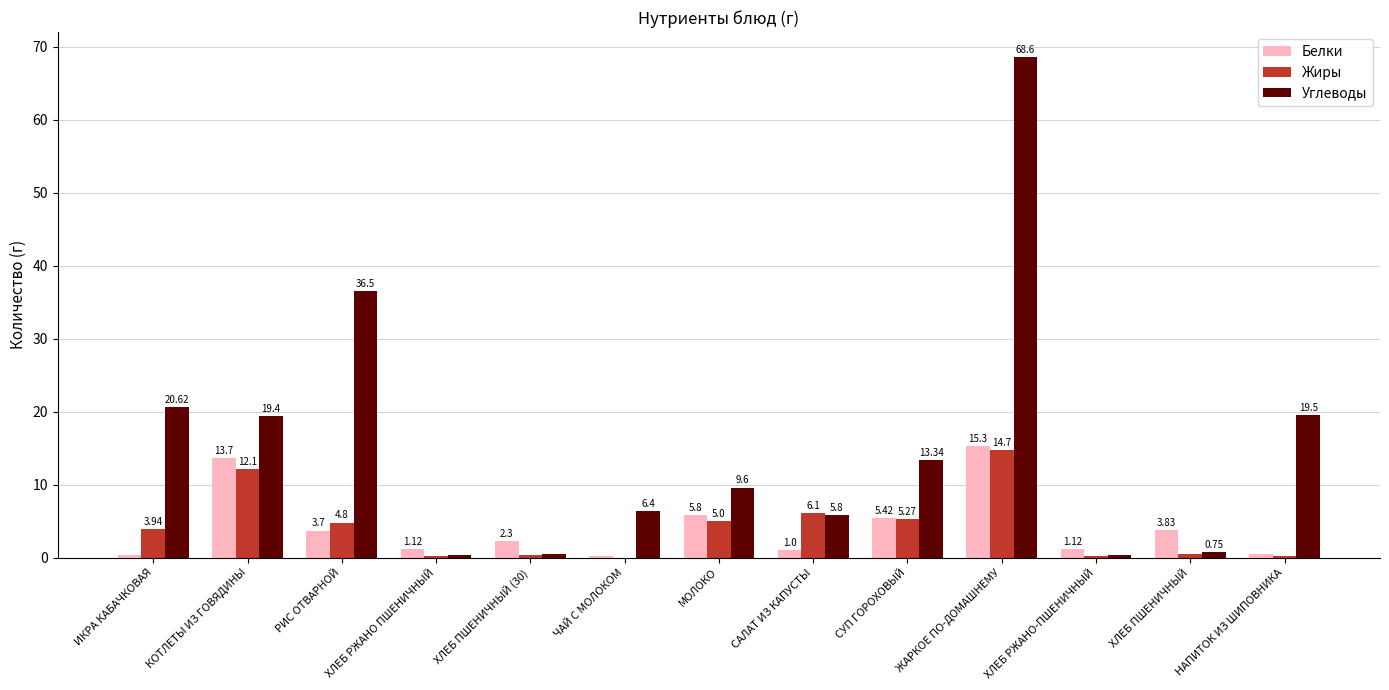

What is the sum of the Углеводы values at СУП ГОРОХОВЫЙ and ЖАРКОЕ ПО-ДОМАШНЕМУ?

81.9